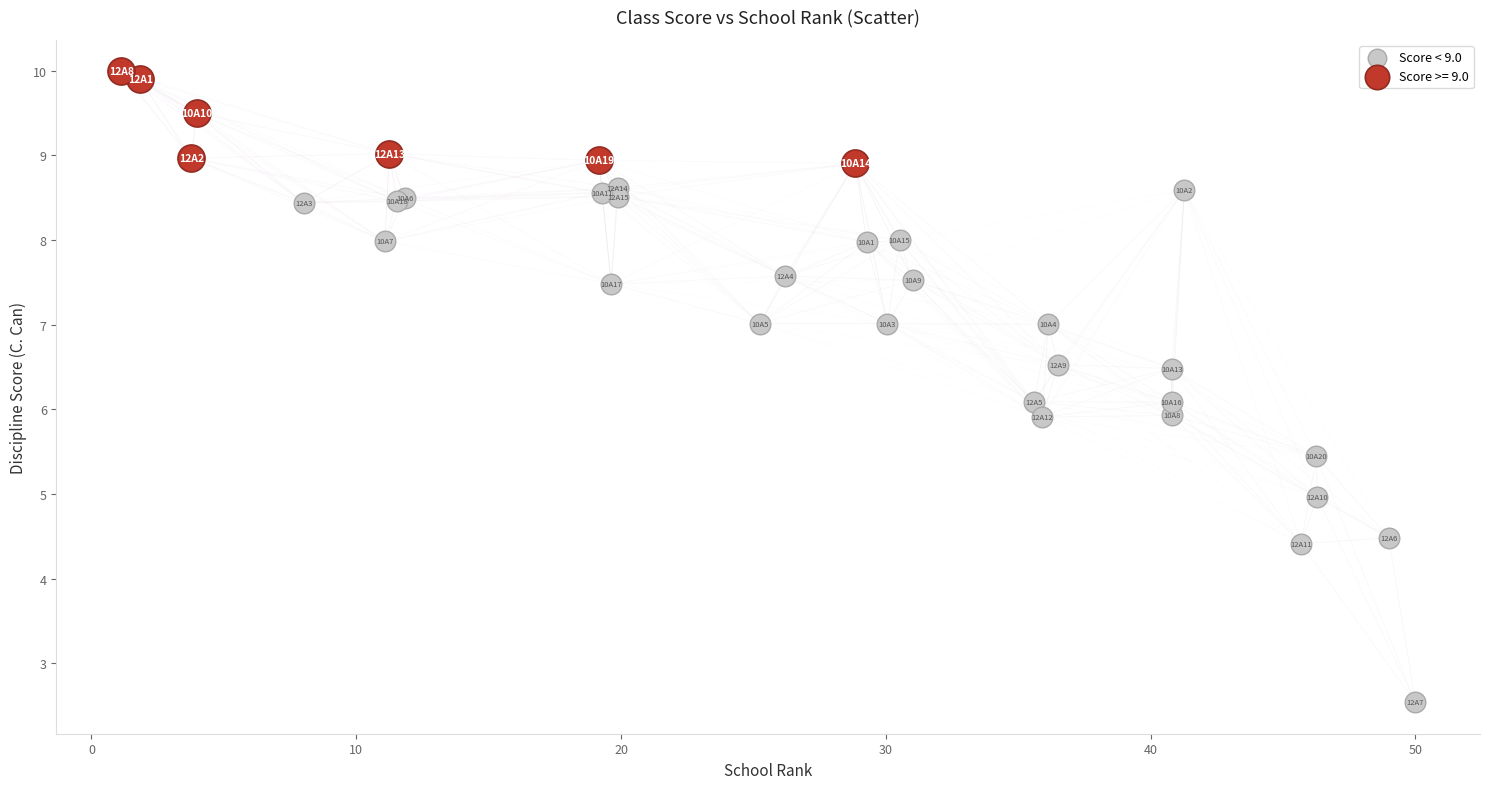

Which series reaches the minimum Y coordinate?

Score < 9.0